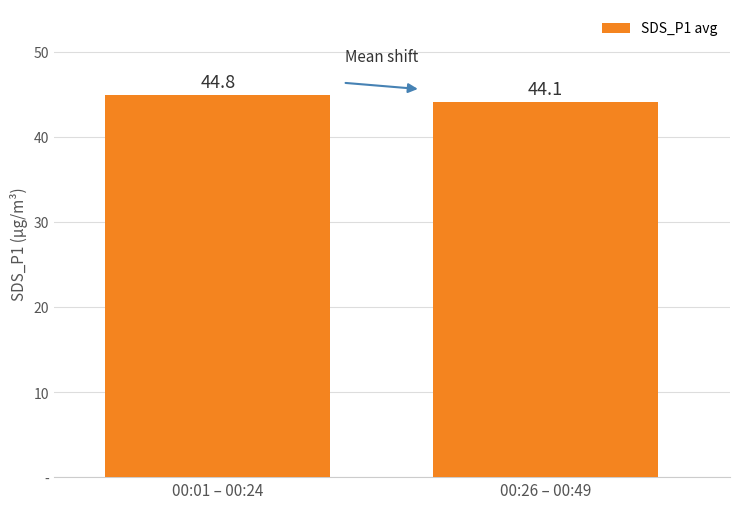

Are the bars horizontal?

No